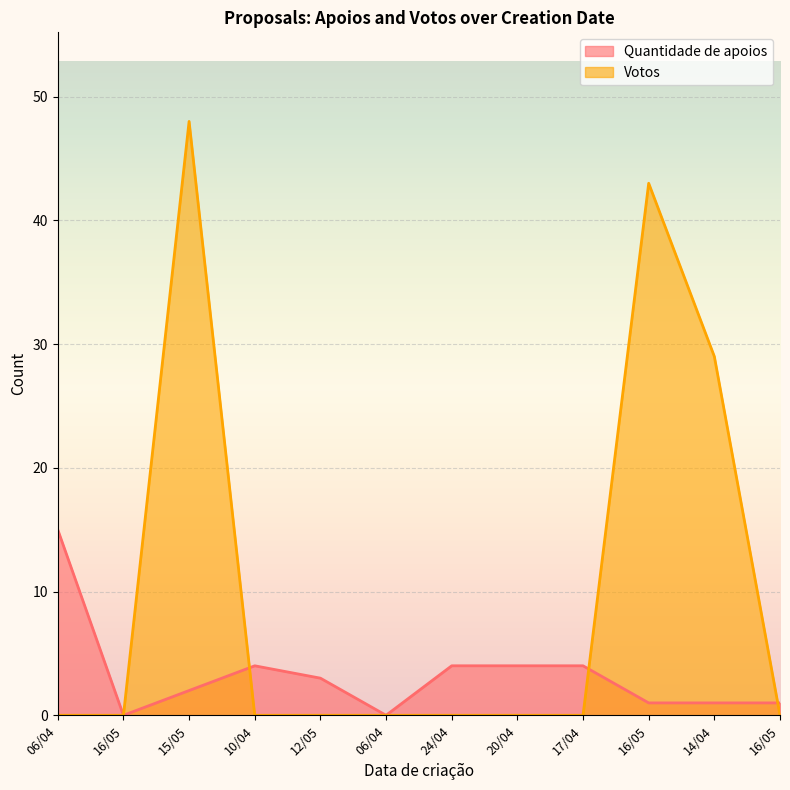

Between 06/04 and 16/05, which series saw the biggest shift?

Votos